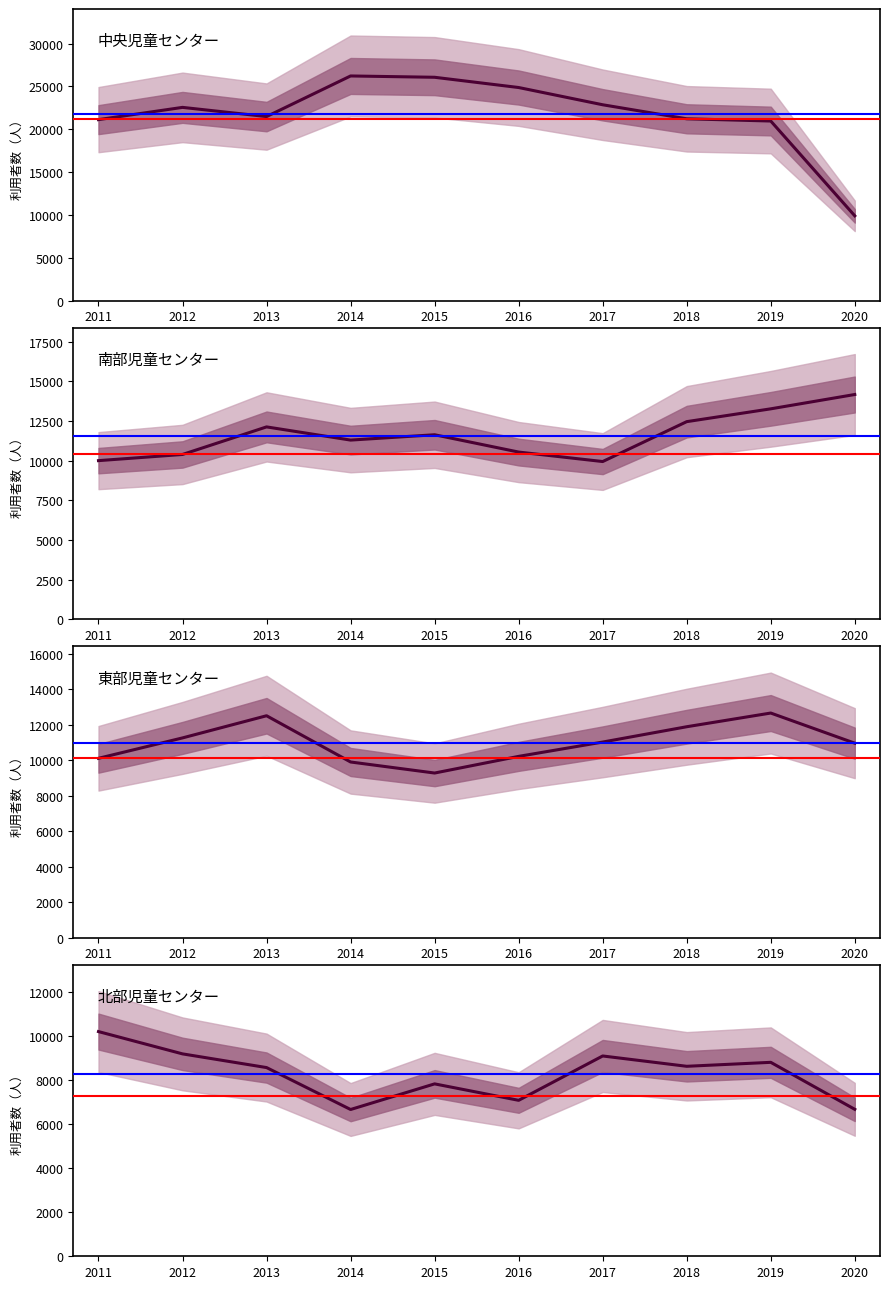

Between 2020 and 2011, which is larger?

2011